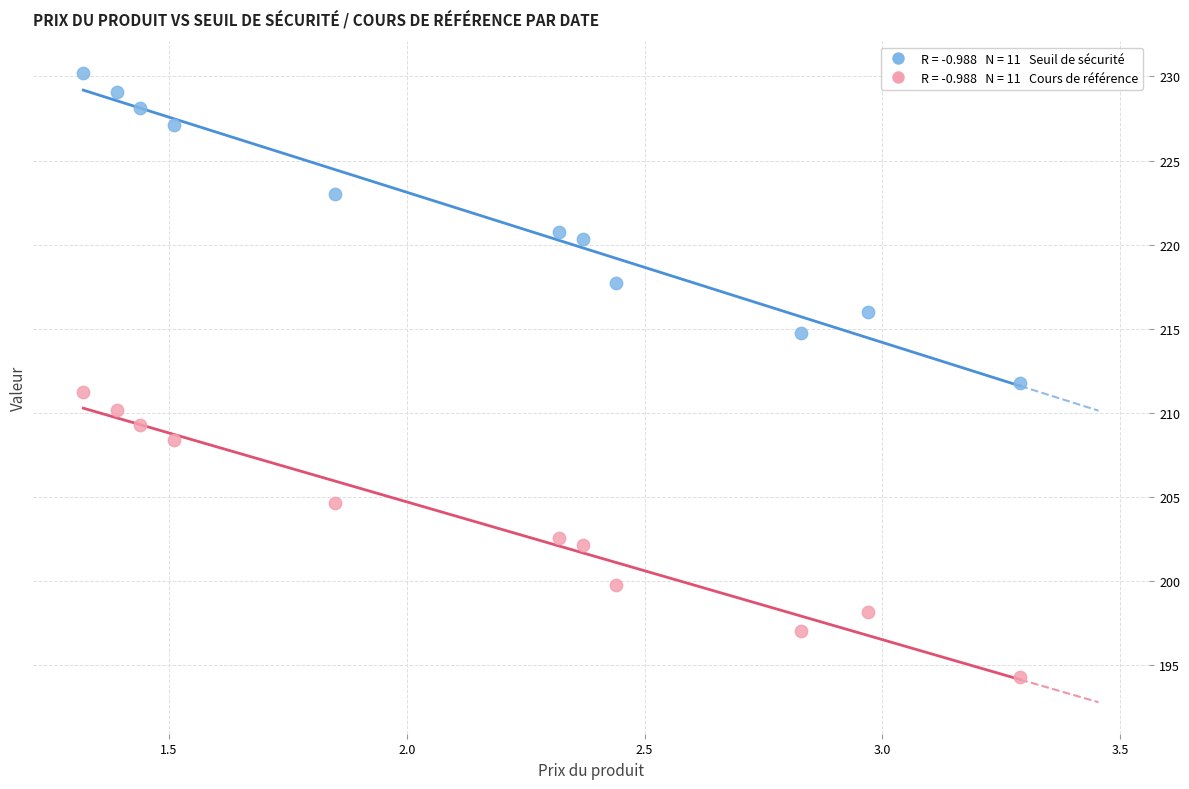

Across all data points, what is the range of X values (max minus min)?

2.0